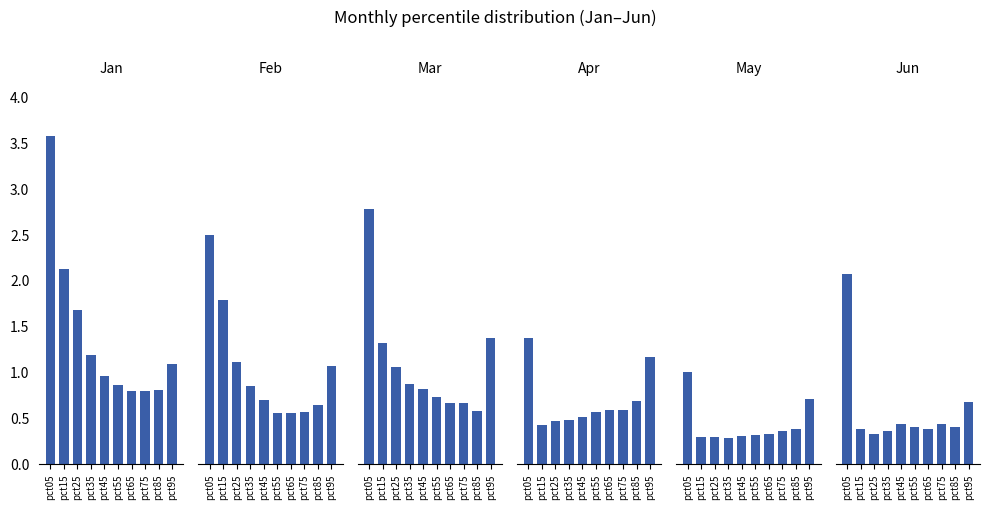

Which label corresponds to the largest value in the chart?

pct05